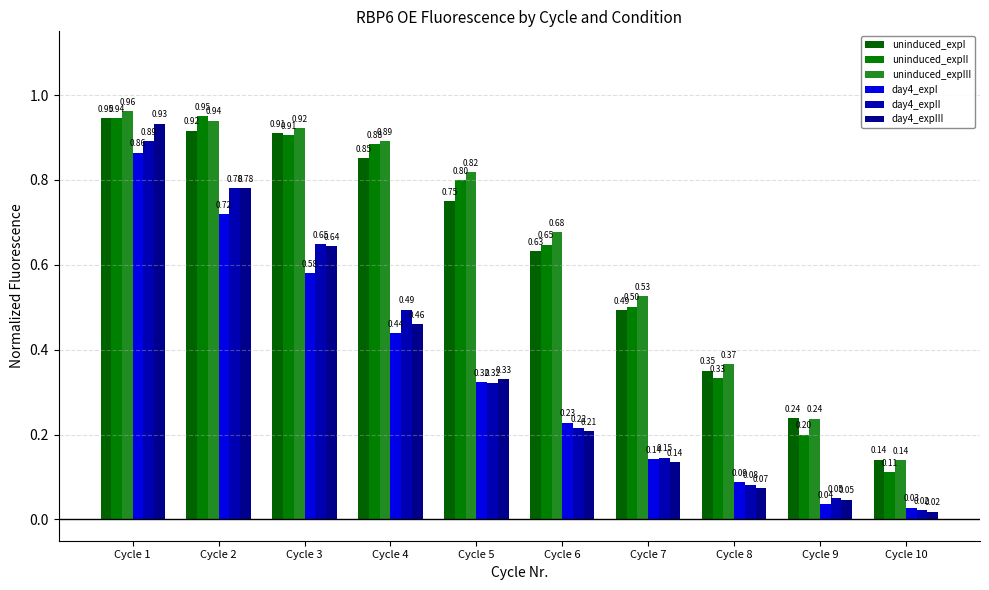

At Cycle 7, list the series in order from smallest to largest.

day4_expIII, day4_expI, day4_expII, uninduced_expI, uninduced_expII, uninduced_expIII